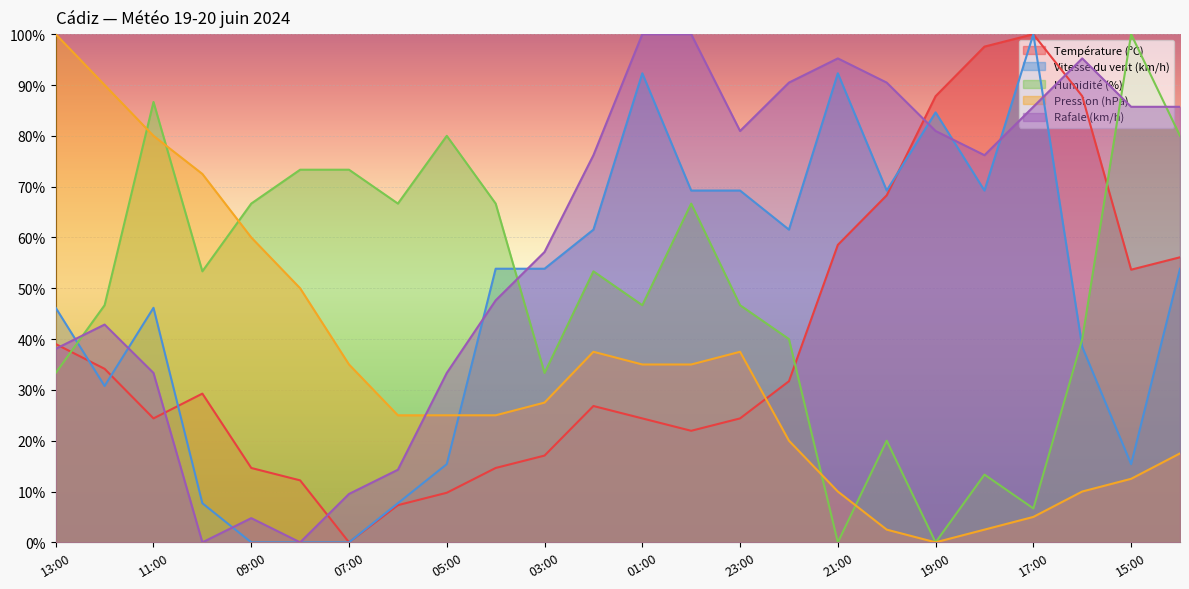

What are all the series names shown in the legend?

Température (ºC), Vitesse du vent (km/h), Humidité (%), Pression (hPa), Rafale (km/h)